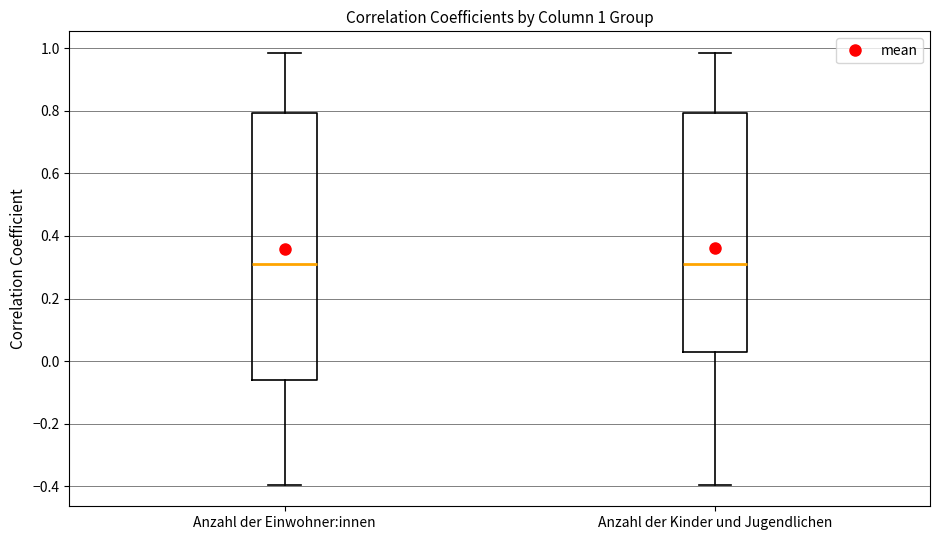

Which box is the tallest, from its lower edge to its upper edge?

Anzahl der Einwohner:innen